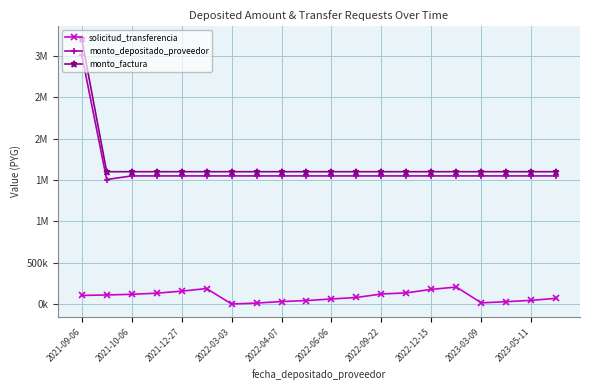

Reading right to left, list all the values displayed in this chart.

solicitud_transferencia: 72105	47736	31674	17248	208148	180425	137978	124505	82395	64325	45218	33251	14849	3942	189796	158829	134232	120545	113022	106726
monto_depositado_proveedor: 1549091	1549091	1549091	1549091	1549091	1549091	1549091	1549091	1549091	1549091	1549091	1549091	1549091	1549091	1549091	1549091	1549091	1549091	1505673	3011345
monto_factura: 1600000	1600000	1600000	1600000	1600000	1600000	1600000	1600000	1600000	1600000	1600000	1600000	1600000	1600000	1600000	1600000	1600000	1600000	1600000	3200000